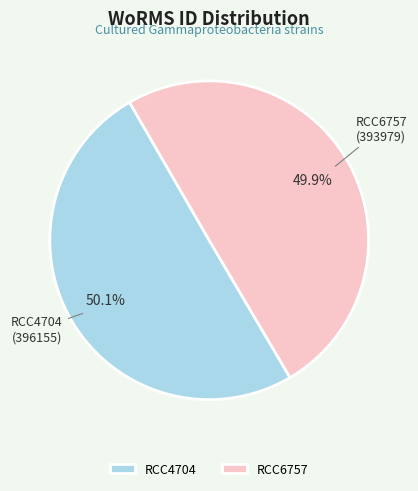

True or false: RCC6757 accounts for 41% of the total.

False